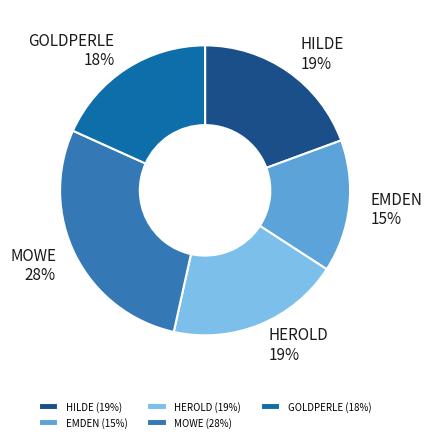

True or false: EMDEN accounts for 15% of the total.

True